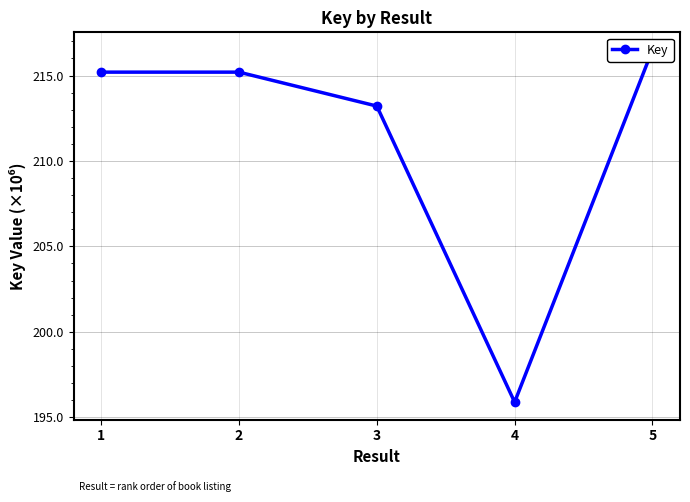

What is the smallest value displayed?

195.9